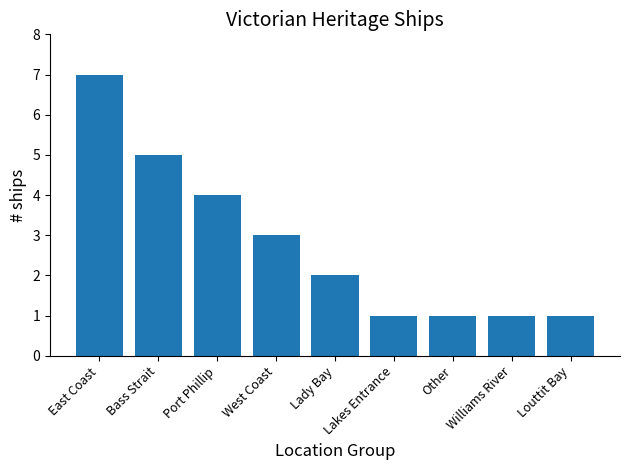

What is the difference between the maximum and minimum values?

6